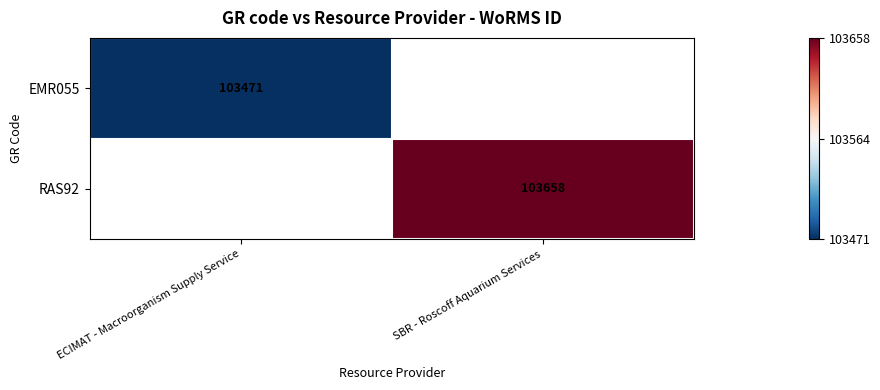

The value of RAS92 at SBR - Roscoff Aquarium Services is 103658. True or false?

True